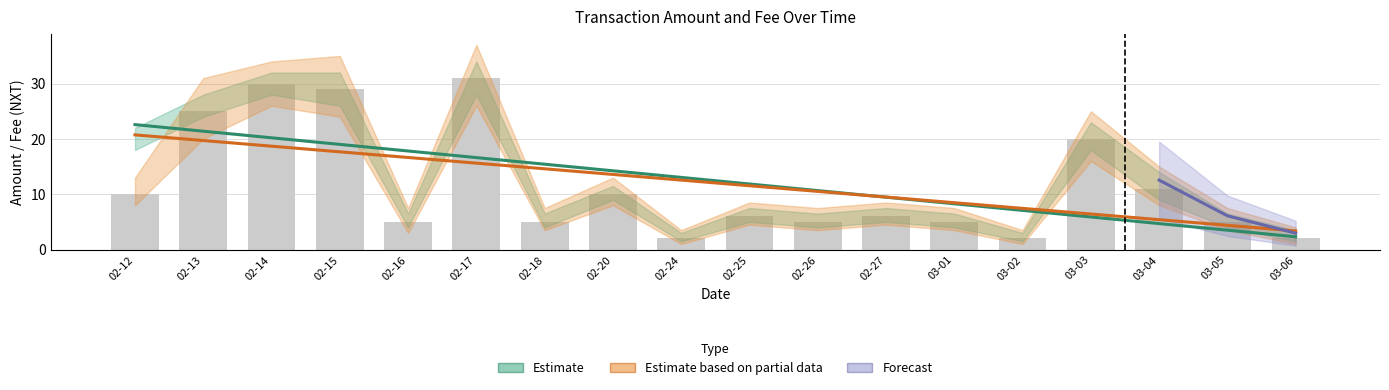

Count the number of values greater than 6.

8